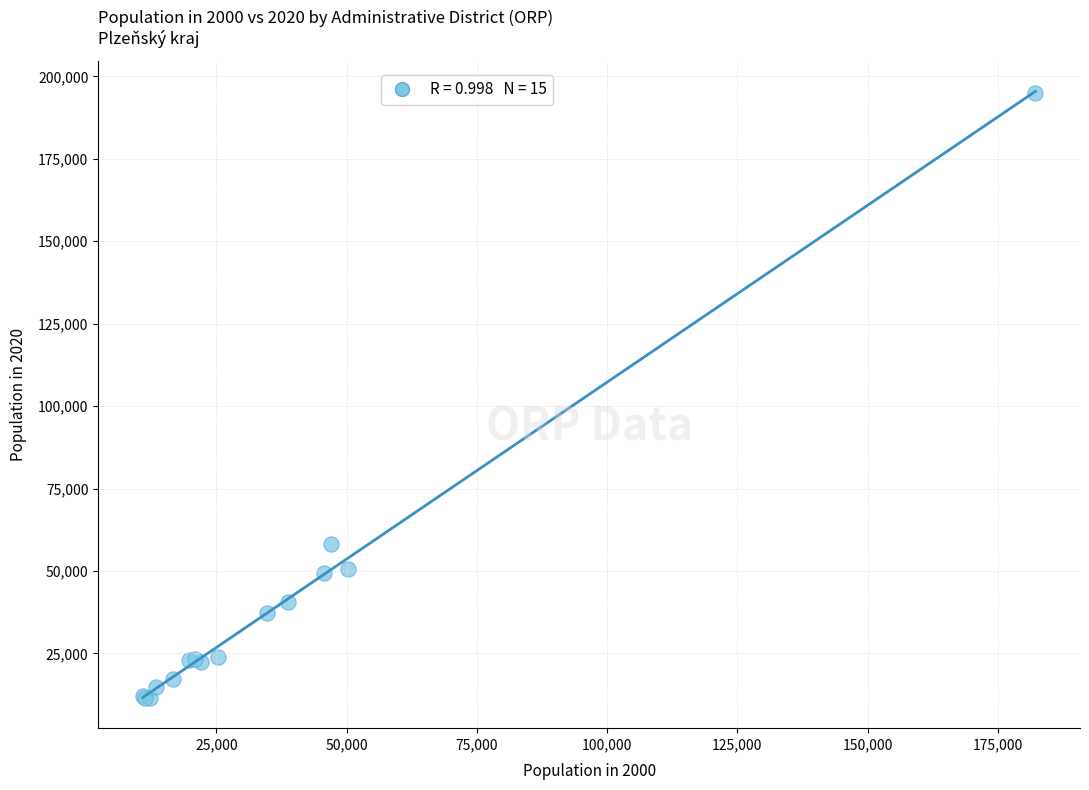

What Y value in the scatter plot is closest to 103182?

58181